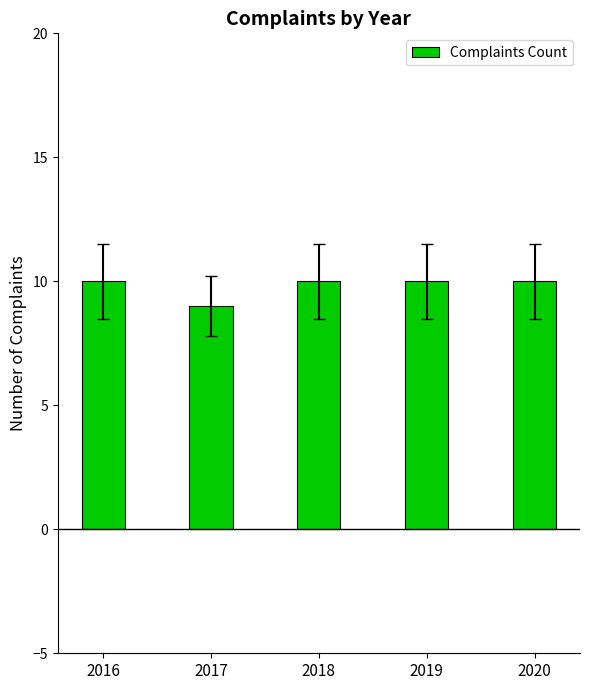

What value does the data have at 2016?

10